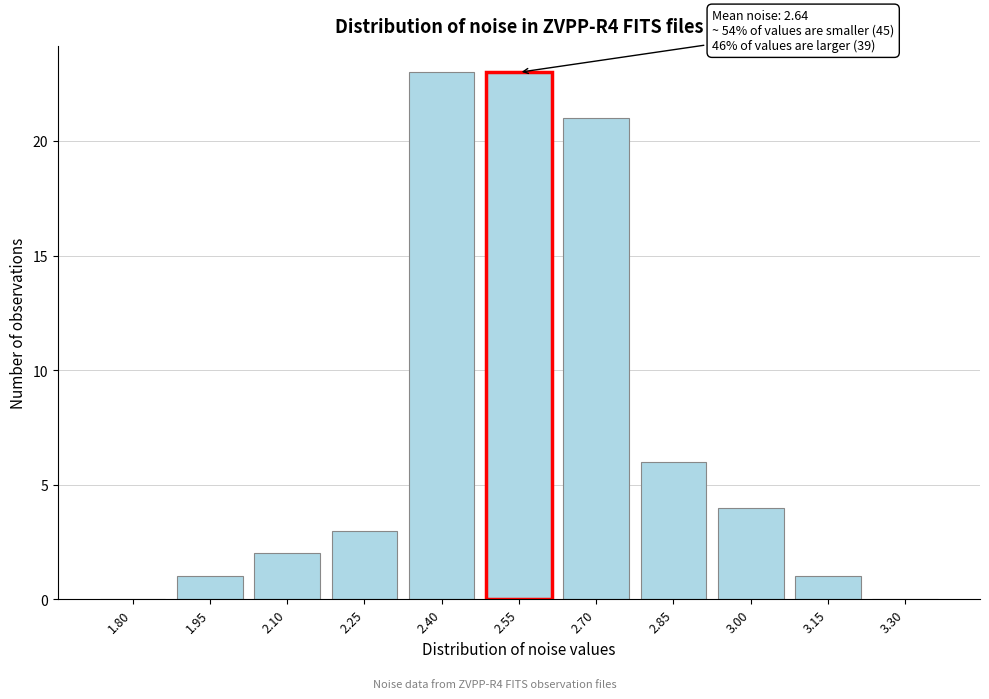

Reading left to right, what are all the values shown in this chart?

1.80=0	1.95=1	2.10=2	2.25=3	2.40=23	2.55=23	2.70=21	2.85=6	3.00=4	3.15=1	3.30=0